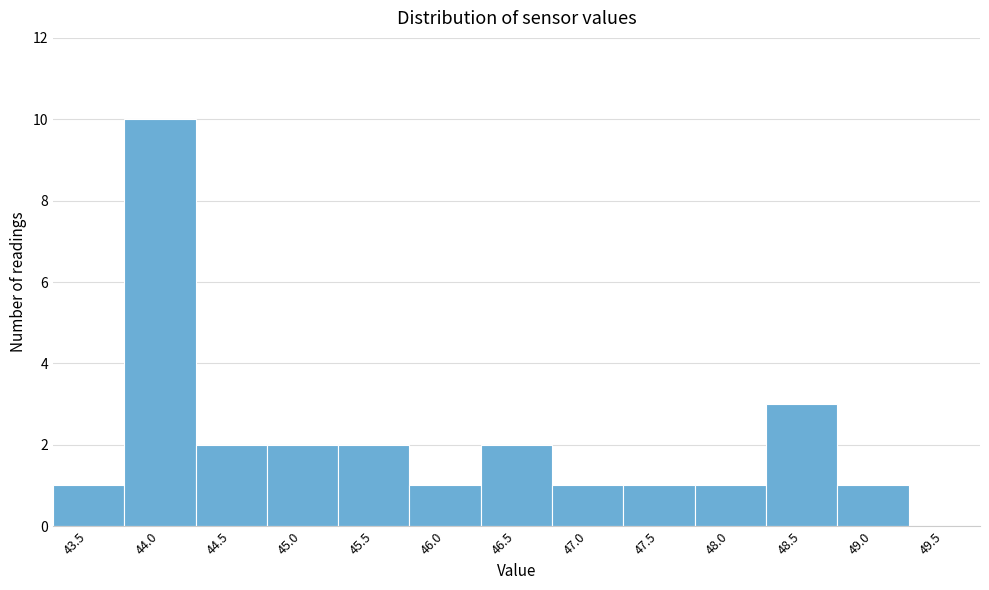

Reading left to right, extract all data points from this chart.

43.5=1	44.0=10	44.5=2	45.0=2	45.5=2	46.0=1	46.5=2	47.0=1	47.5=1	48.0=1	48.5=3	49.0=1